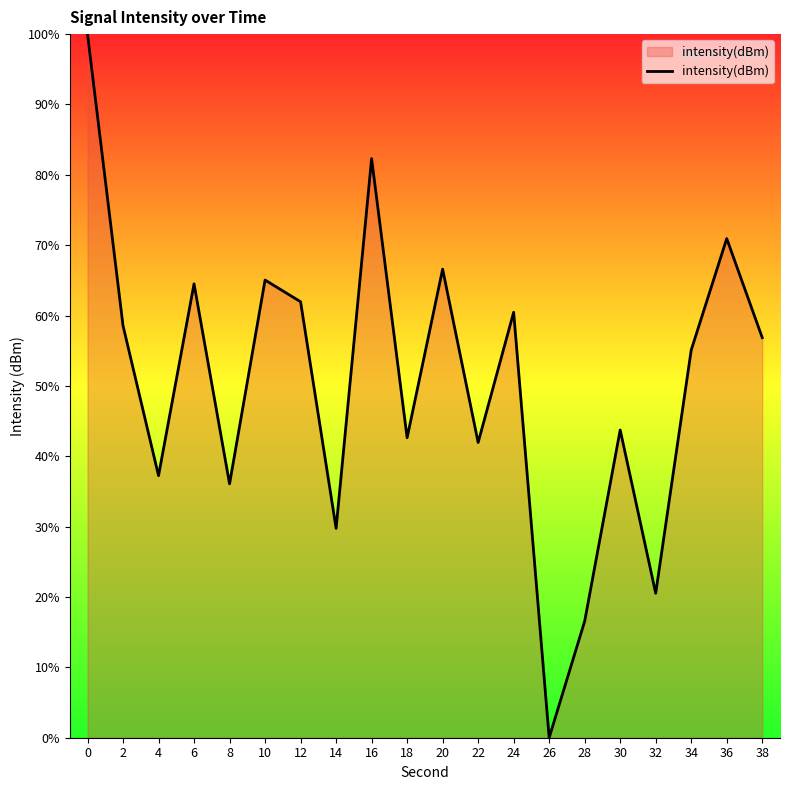

At which label is the value closest to 50?

34